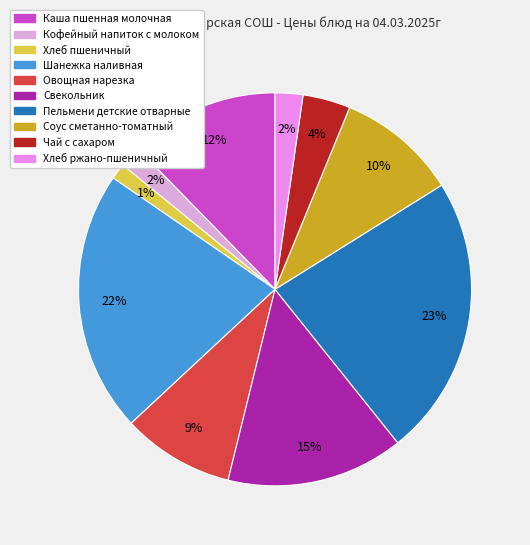

How many slices are in this pie chart?

10